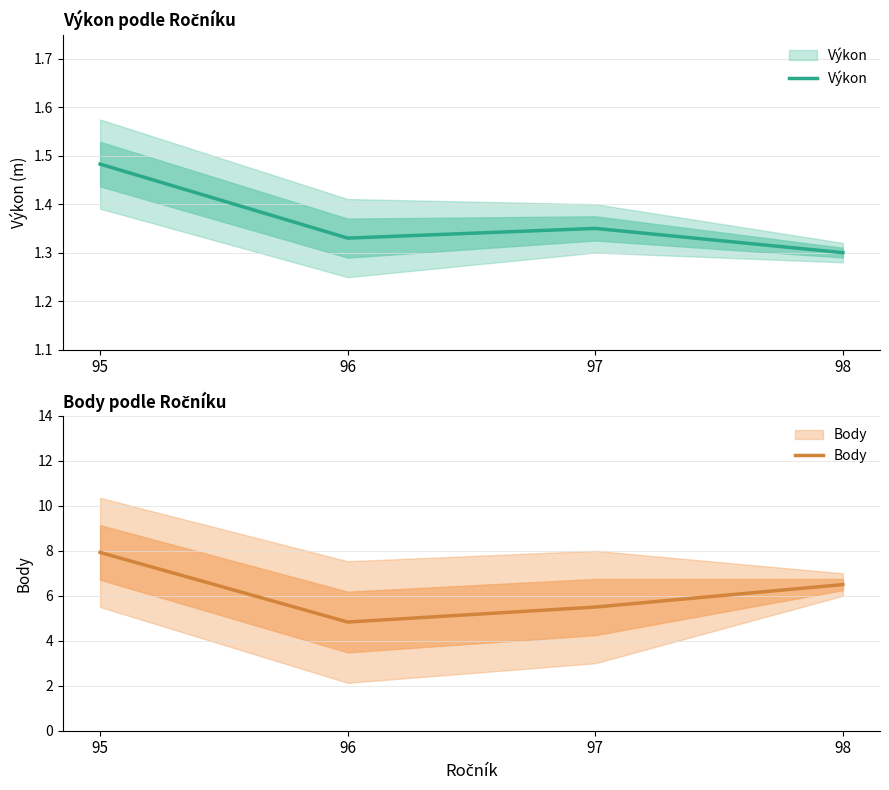

Reading left to right, extract all data points from this chart.

Výkon: 1.5	1.3	1.4	1.3
Body: 7.9	4.8	5.5	6.5